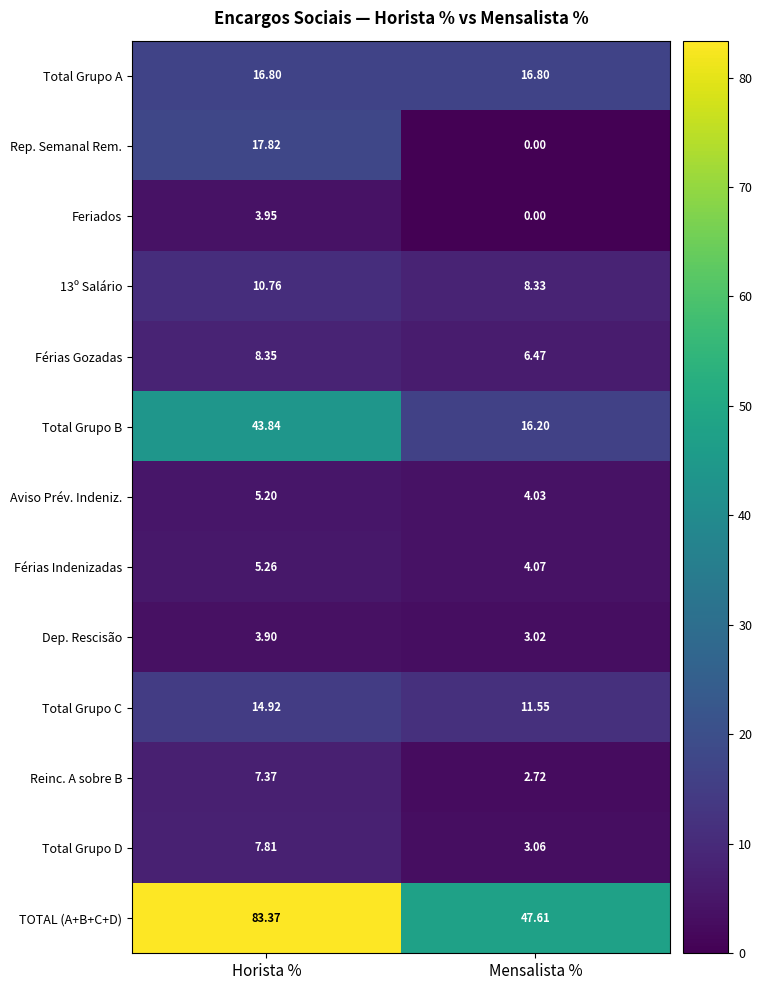

Which category has the lowest value in the 13º Salário series?

Mensalista %